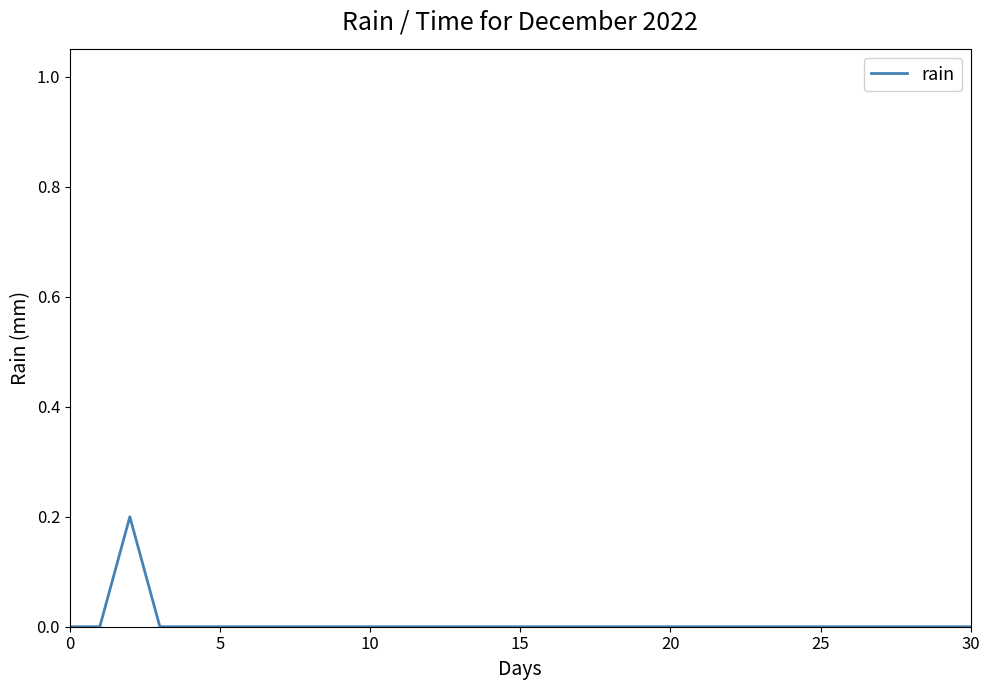

How many categories are shown in the chart?

31